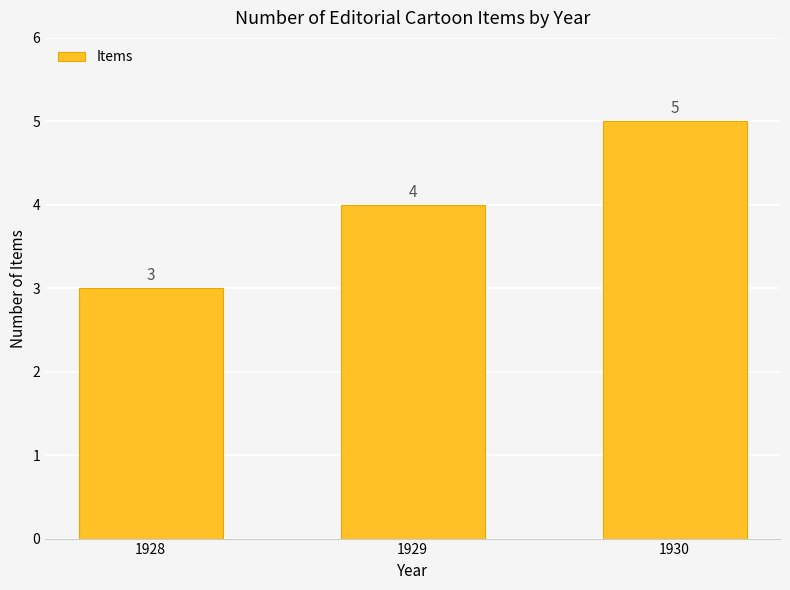

Between 1929 and 1928, which is larger?

1929